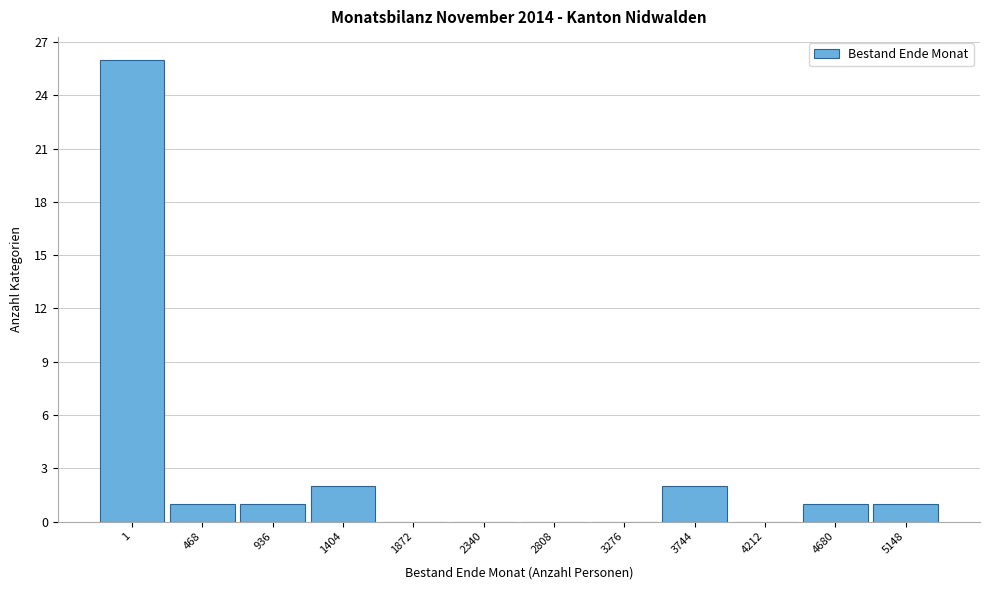

Reading right to left, list all the values displayed in this chart.

5148=1	4680=1	4212=0	3744=2	3276=0	2808=0	2340=0	1872=0	1404=2	936=1	468=1	1=26